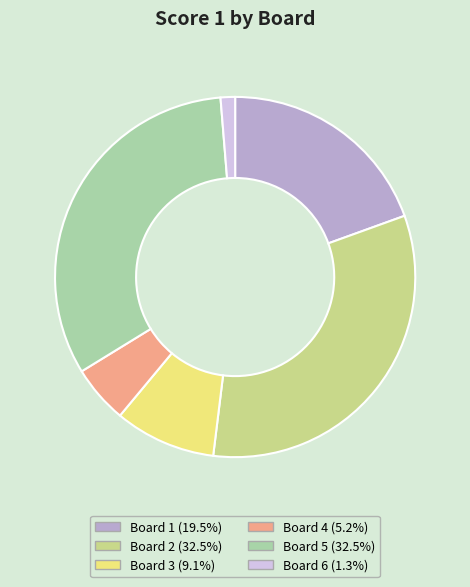

True or false: Board 5 accounts for 32% of the total.

True